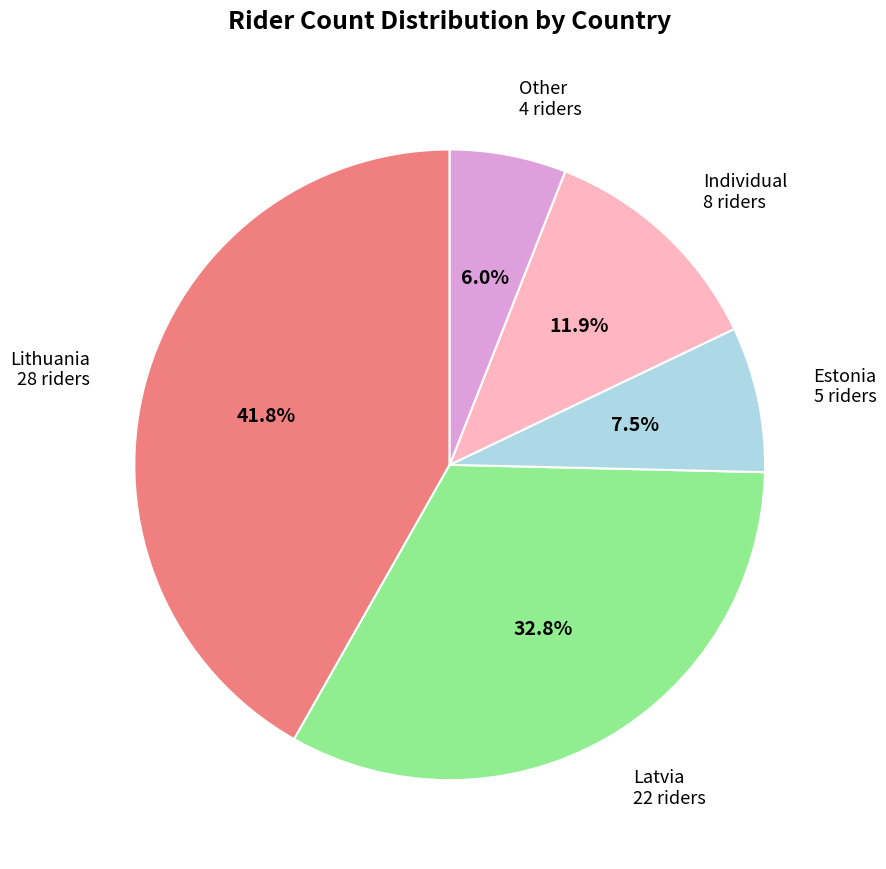

Rank the categories by value from lowest to highest.

Other, Estonia, Individual, Latvia, Lithuania